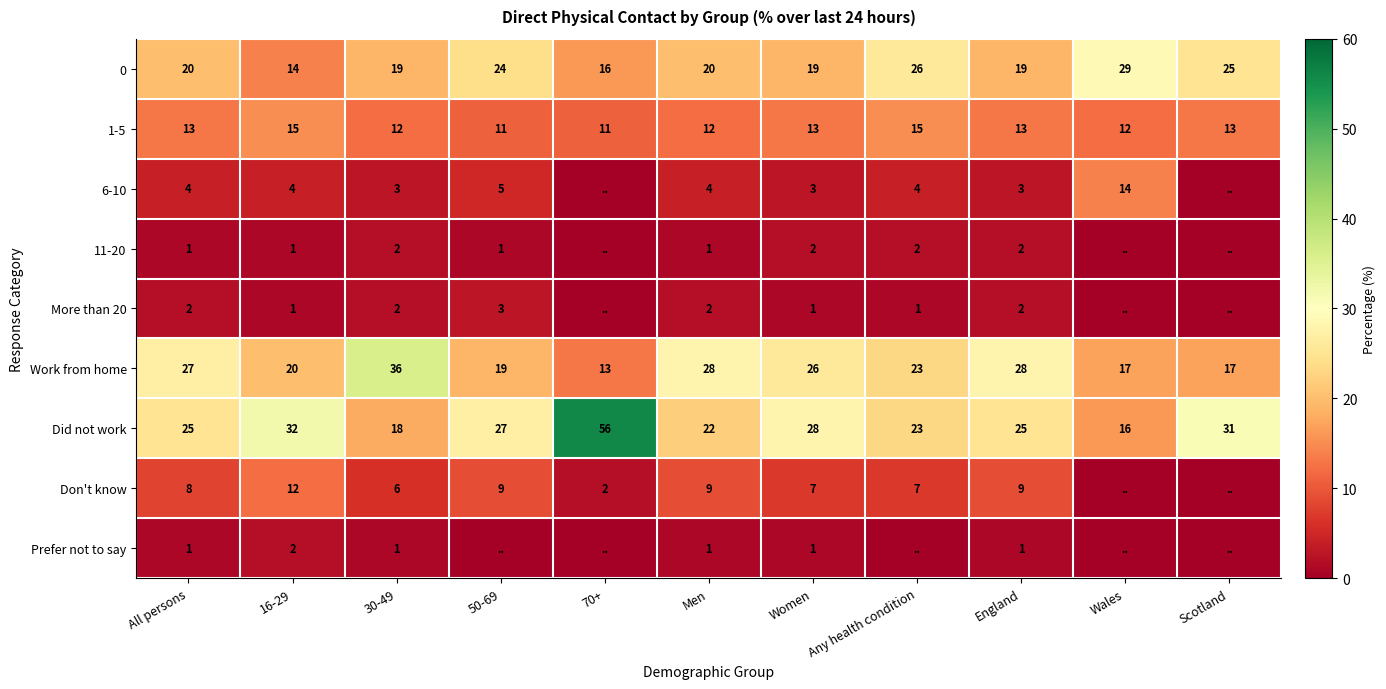

The value of 1-5 at Any health condition is 15. True or false?

True